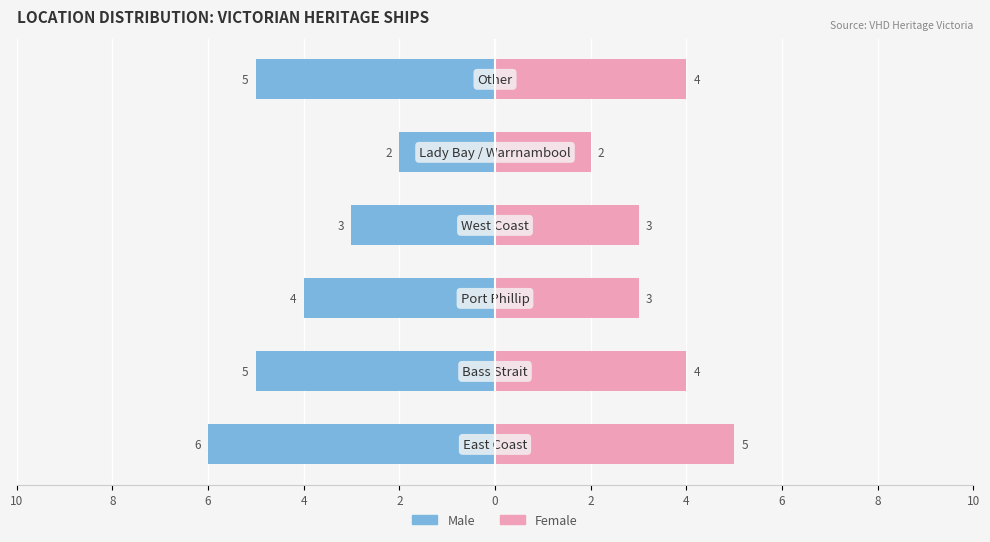

The value of Female at 2 is 3. True or false?

False